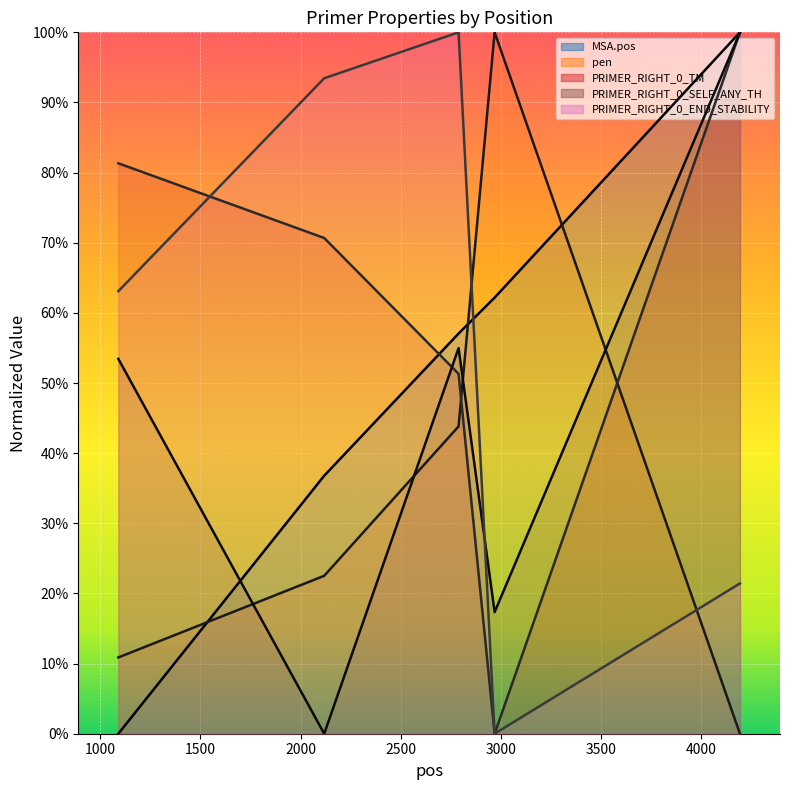

What is the difference between the PRIMER_RIGHT_0_TM values at 1090 and 4194?

933.6